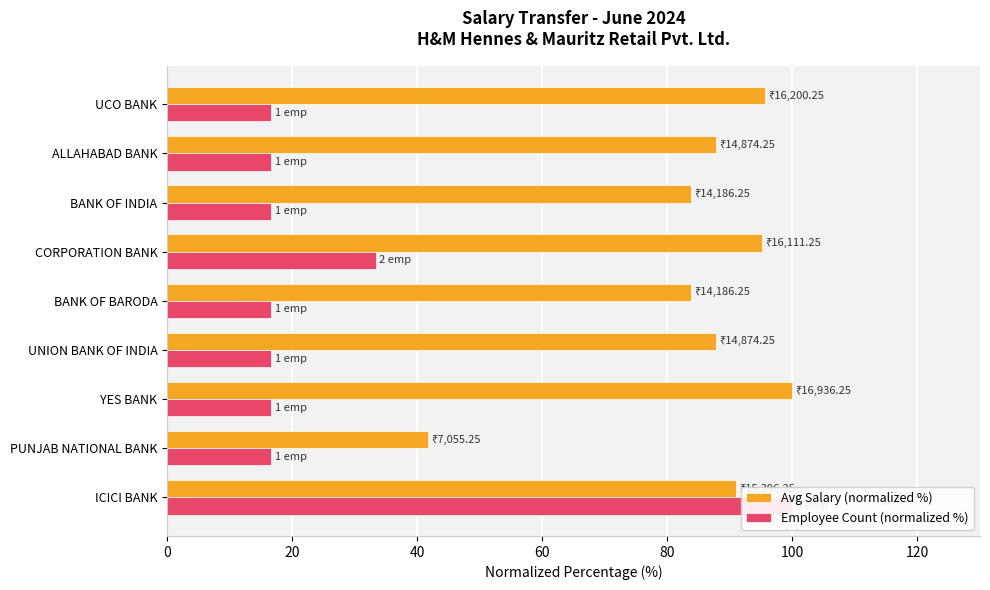

List the series in order of their overall mean, highest first.

Avg Salary (normalized %), Employee Count (normalized %)